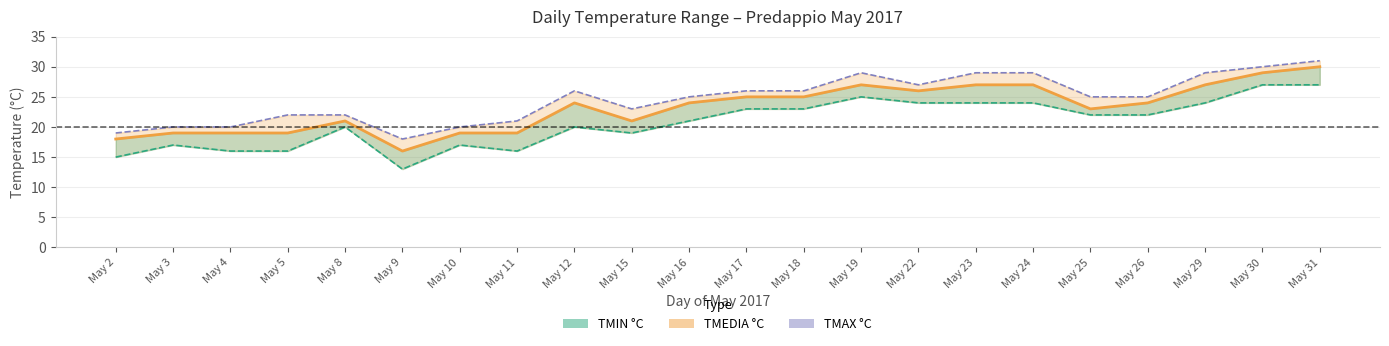

True or false: TMAX °C line and TMEDIA °C cross at least once.

False